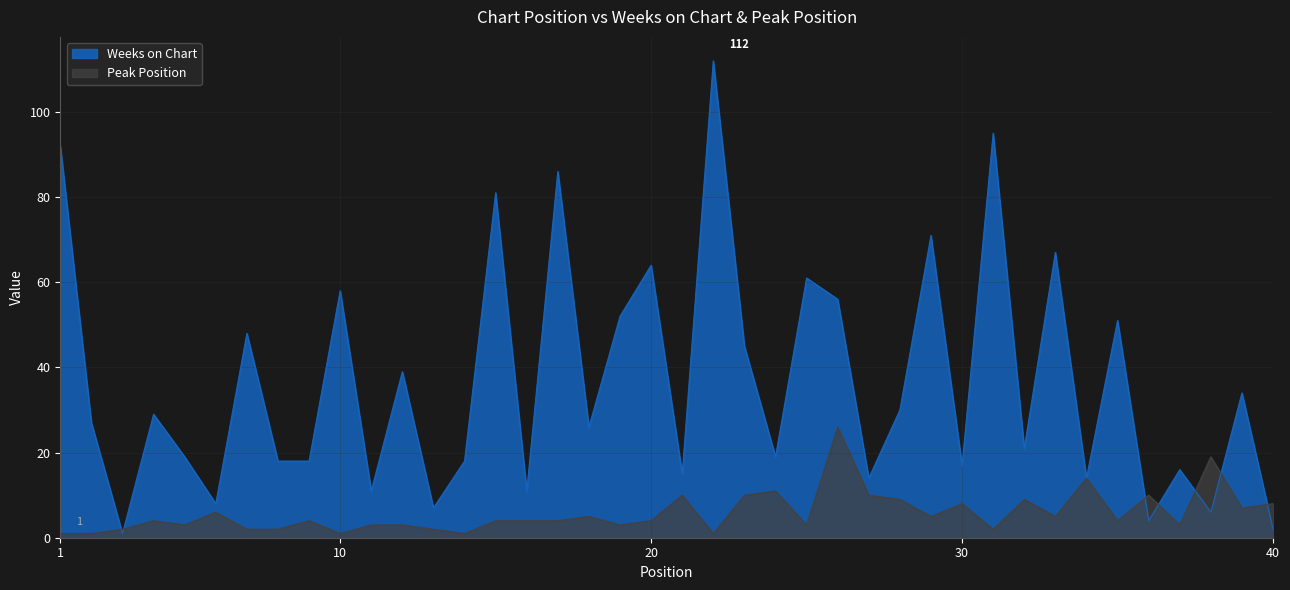

Is the value of Peak Position at 24 greater than the value of Weeks on Chart at 1?

No